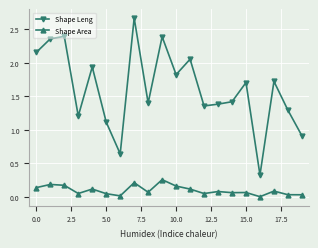

True or false: Shape Leng has more than 0 interior local peaks.

True